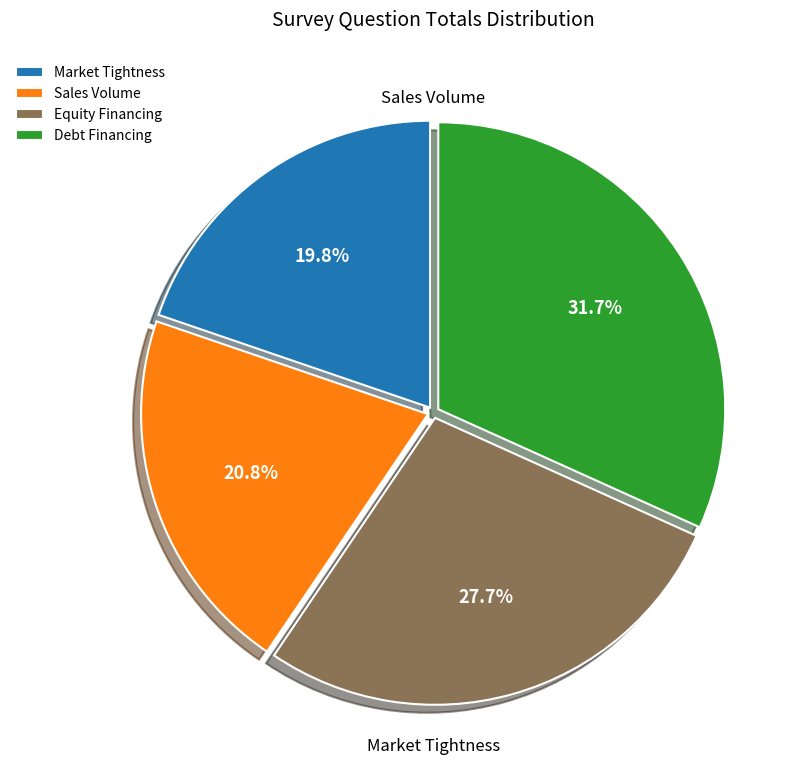

To the nearest percent, what is the combined percentage of Market Tightness and Debt Financing?

52%